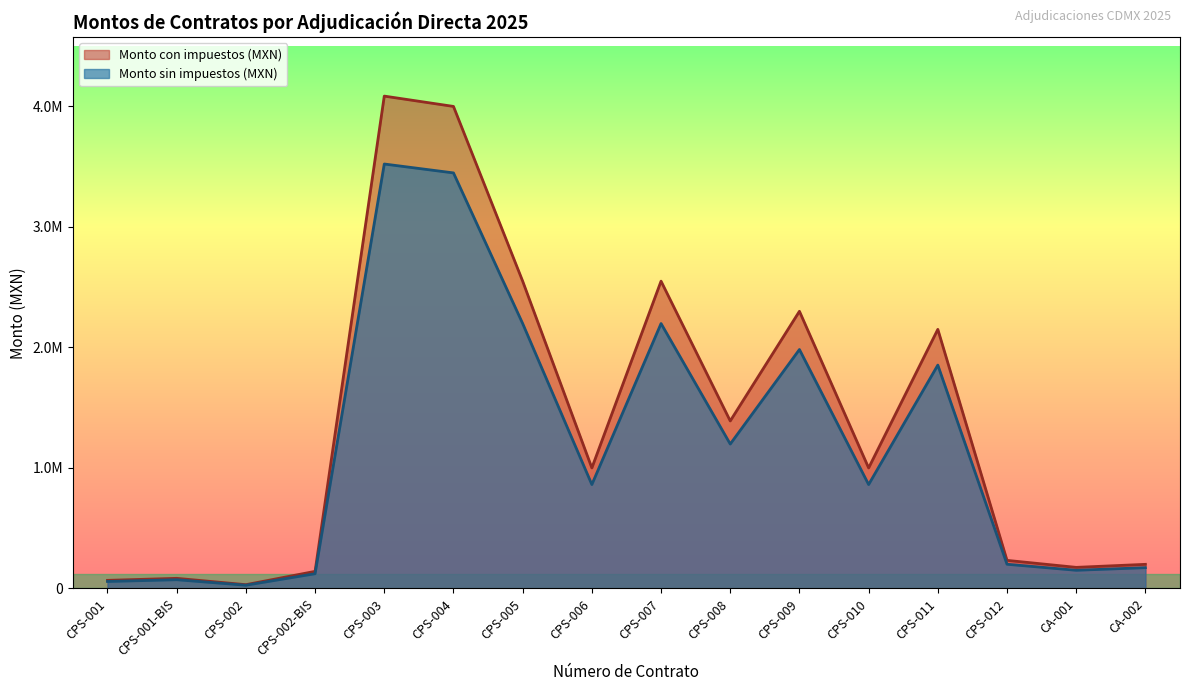

At which category is the sum across all series the highest?

CPS-003